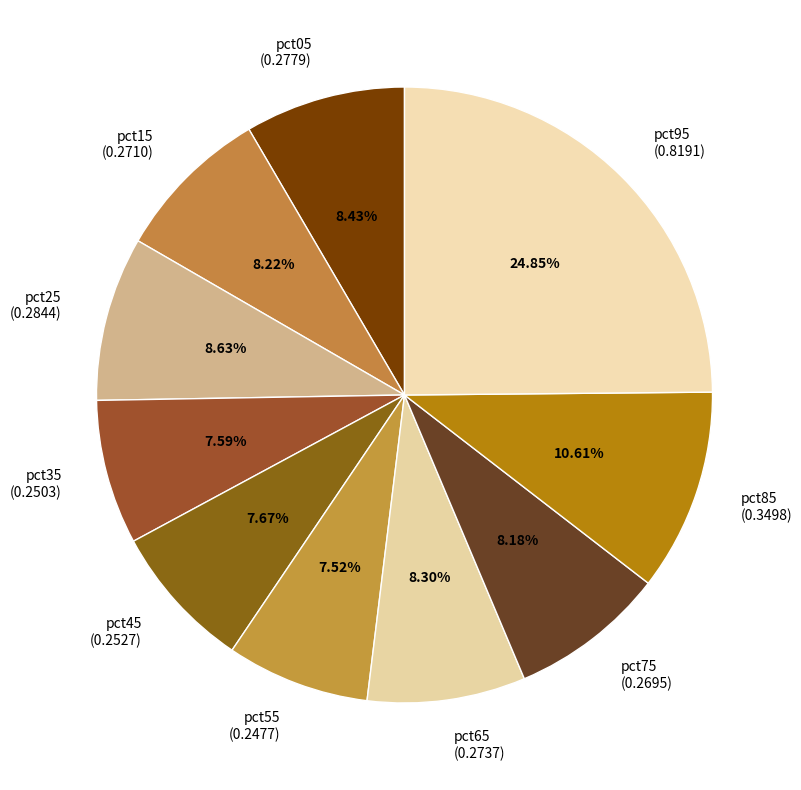

What percentage do pct25 and pct95 together represent?

33.5%